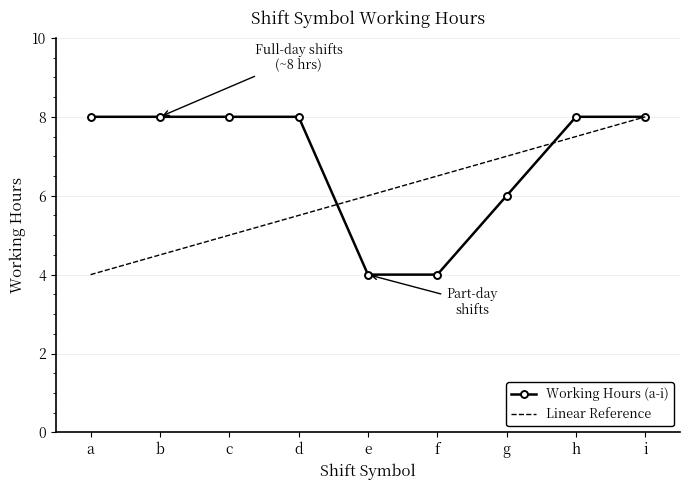

Rank the series by their average value, from highest to lowest.

Working Hours (a-i), Linear Reference